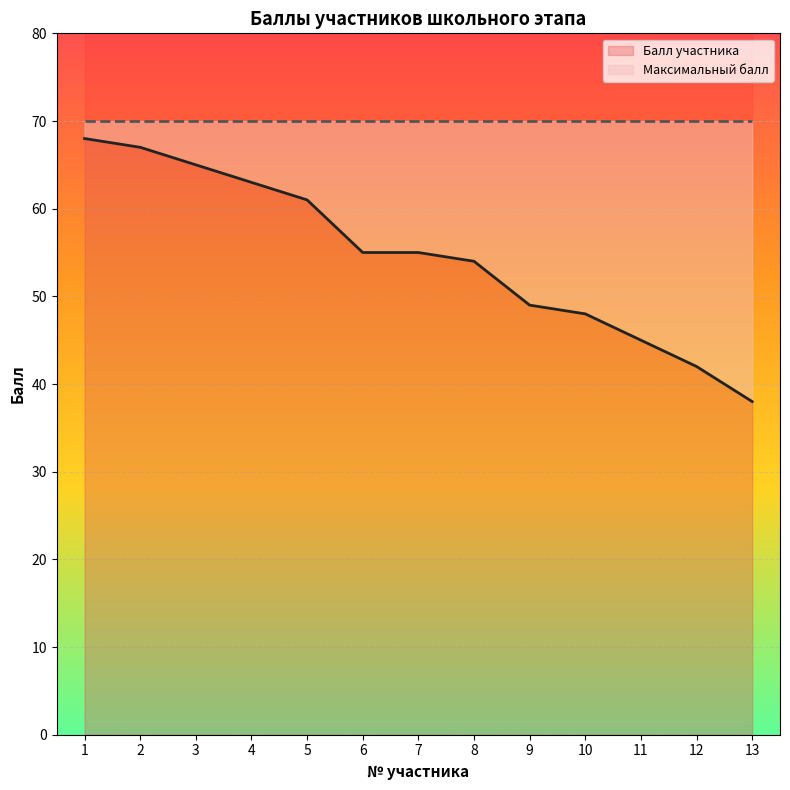

Rank the categories by value from lowest to highest.

13, 12, 11, 10, 9, 8, 6, 7, 5, 4, 3, 2, 1